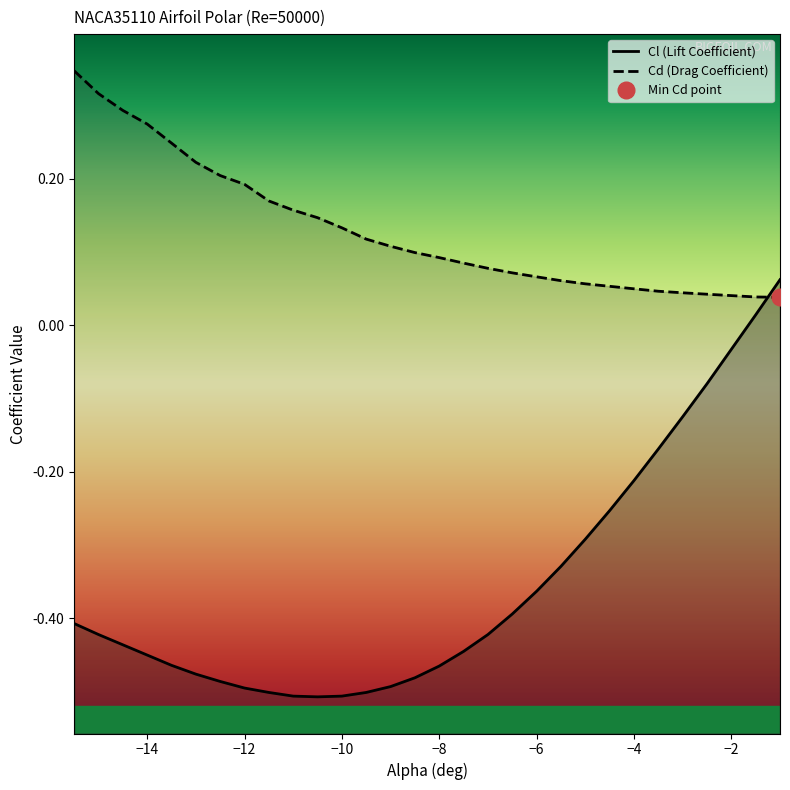

Count the number of data series in this chart.

2